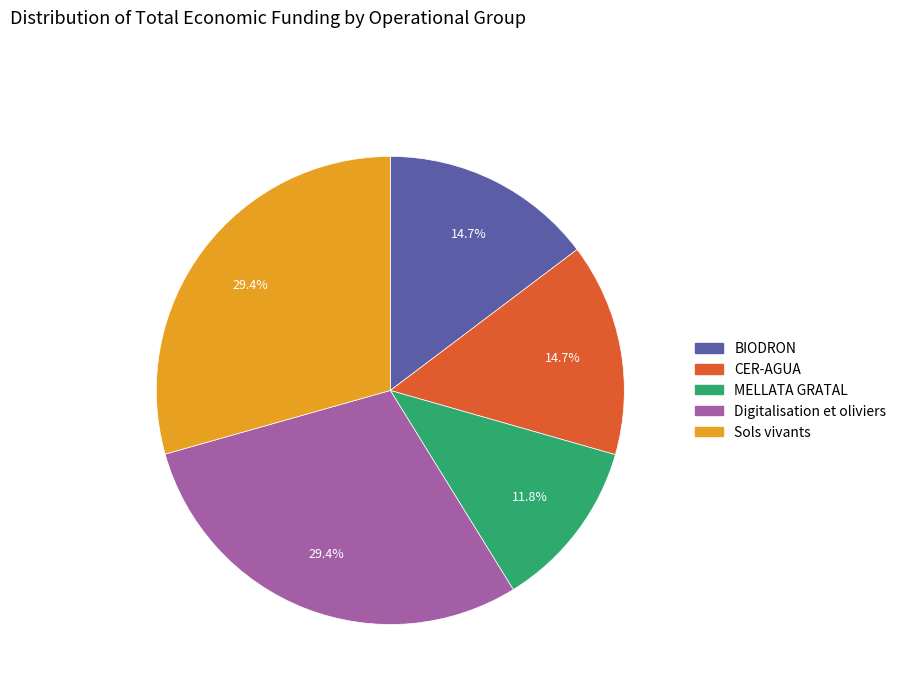

What is the smallest slice in the pie chart?

MELLATA GRATAL